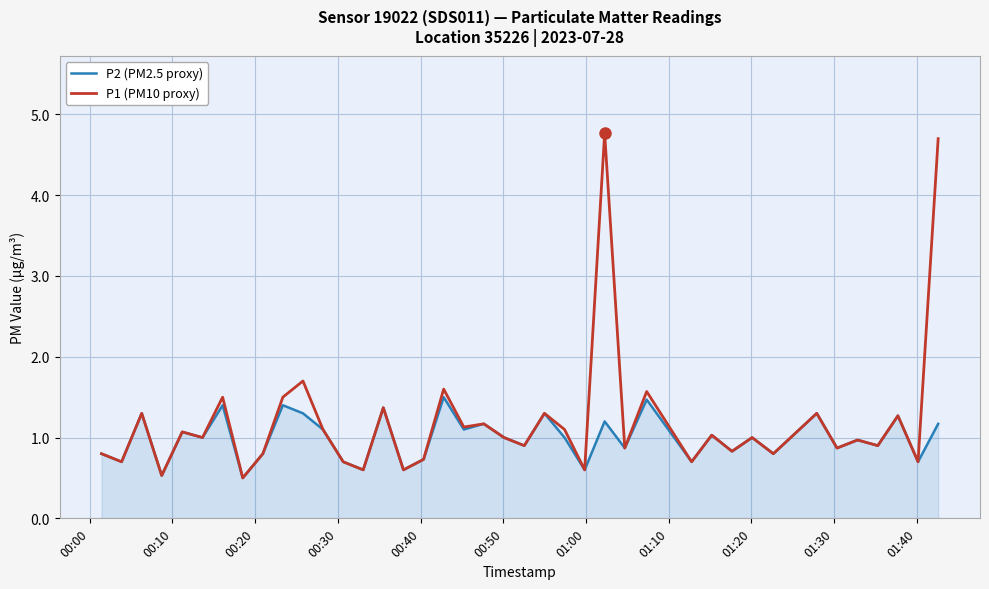

What is the maximum value shown in the chart?

4.8